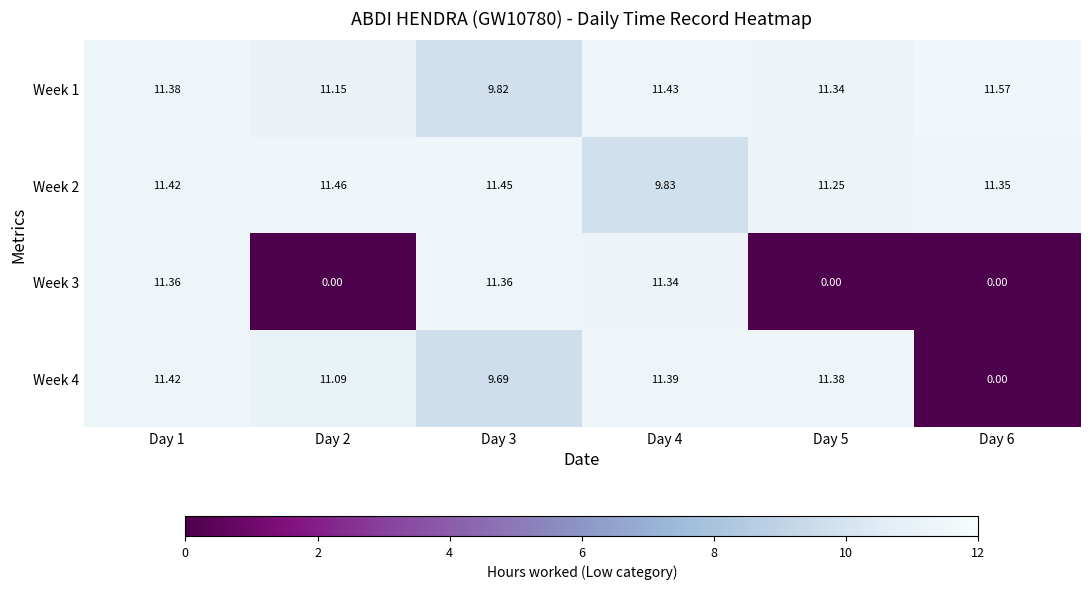

Is the value of Week 4 at Day 4 greater than the value of Week 1 at Day 6?

No